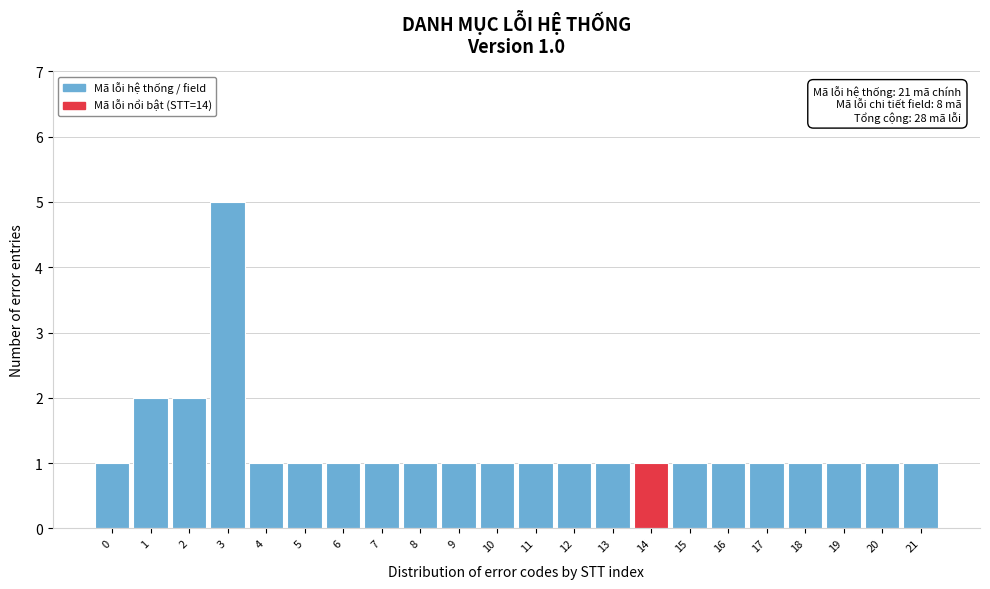

Which range on the x-axis has the tallest bar?

2.5 to 3.5